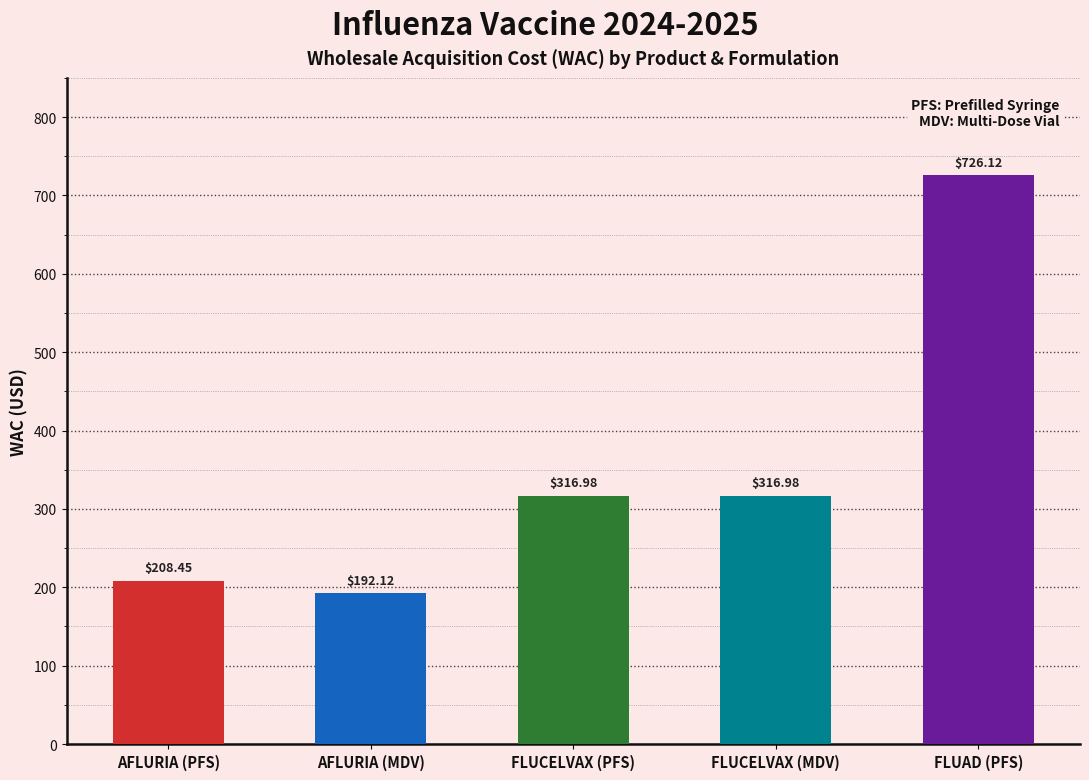

Read the value at FLUAD (PFS).

726.1